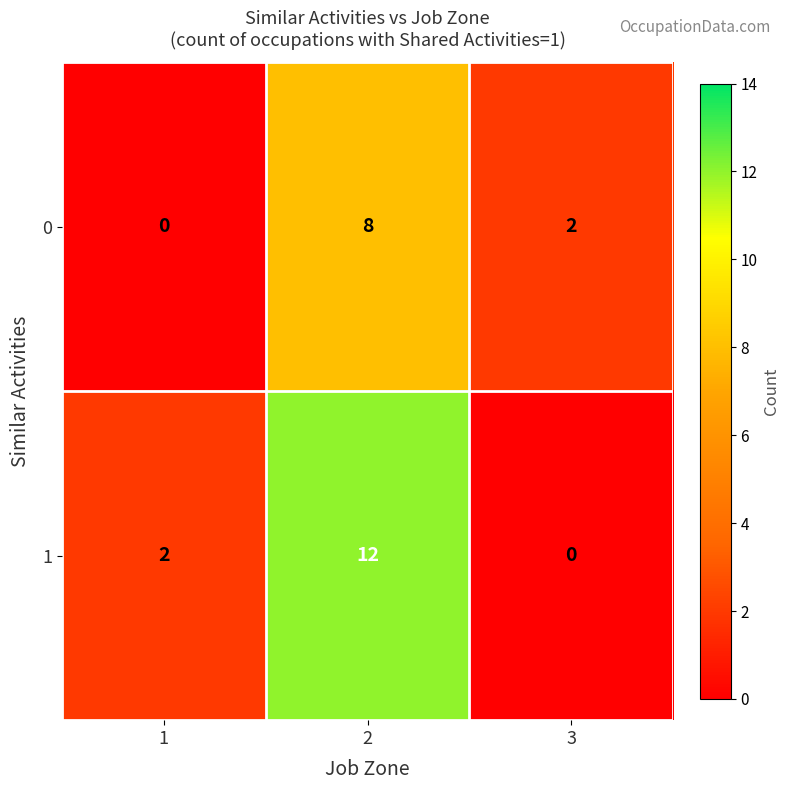

Rank the series at 3 from lowest to highest value.

1, 0